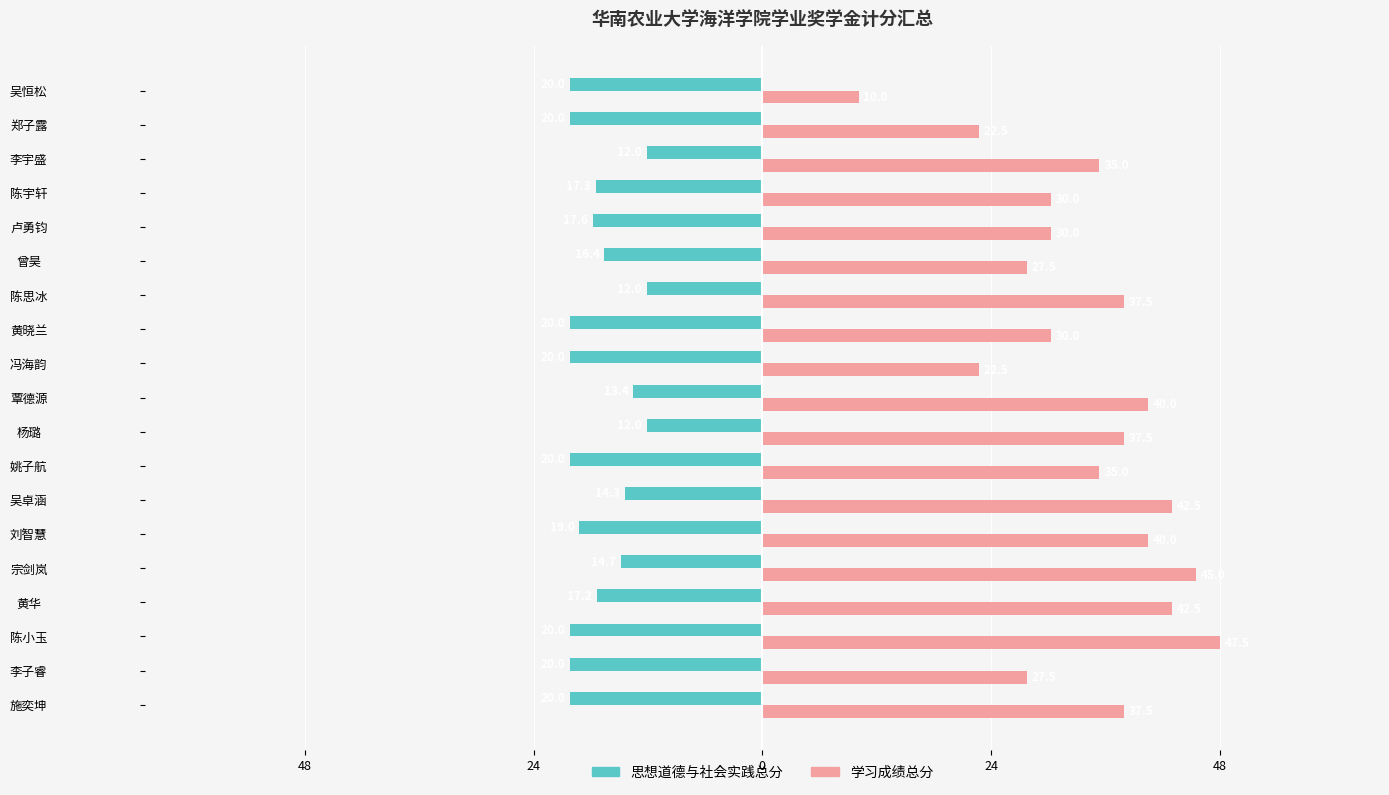

What are all the series names shown in the legend?

思想道德与社会实践总分, 学习成绩总分